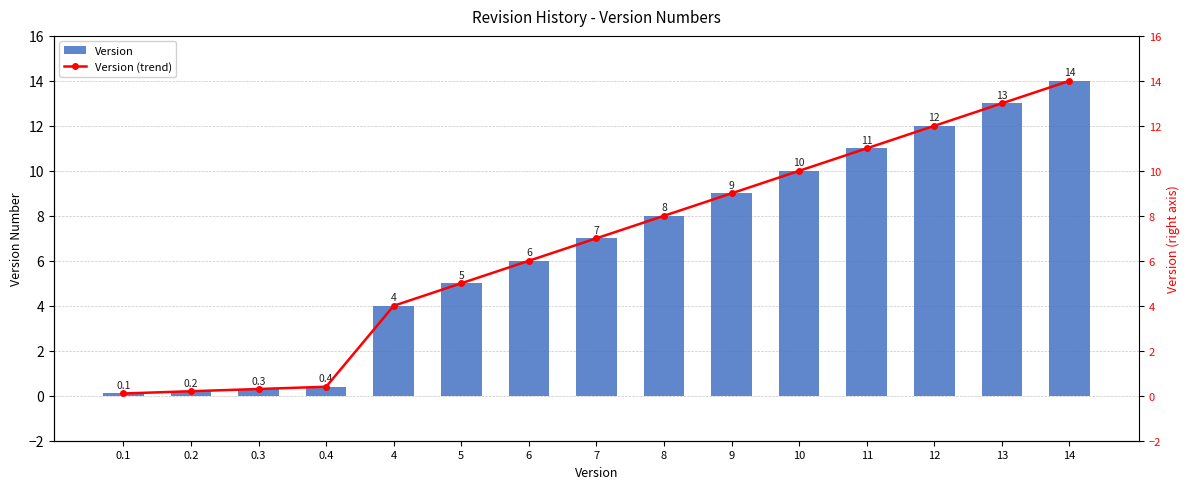

What position from the left is 14?

15